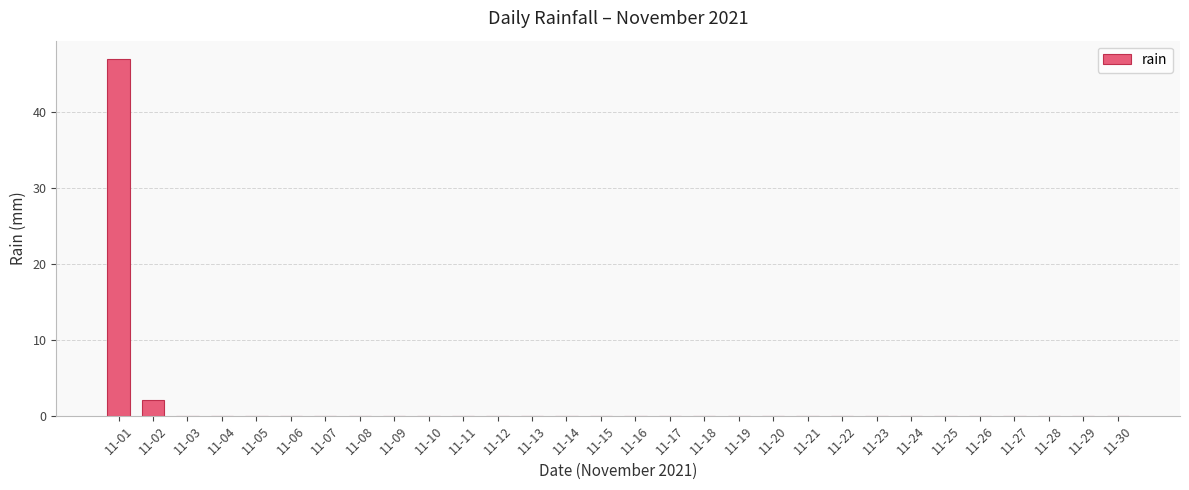

What is the sum of all values?

49